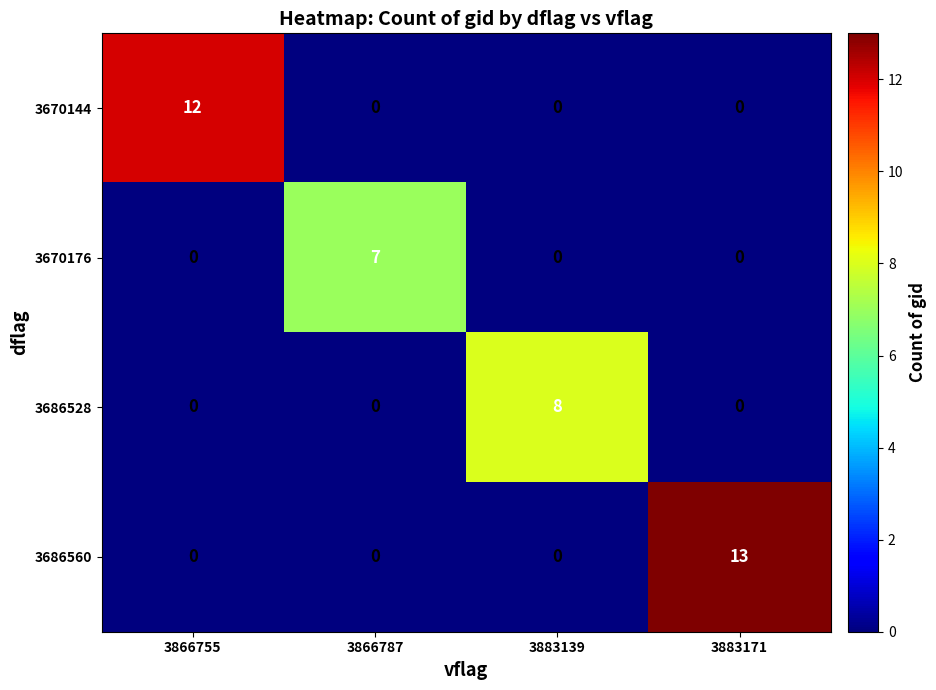

What is the greatest value displayed?

13